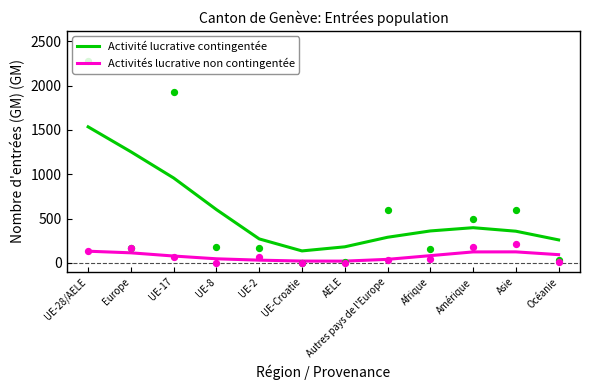

Is the value of Activité lucrative contingentée at Amérique greater than the value of Activités lucrative non contingentée at Afrique?

Yes